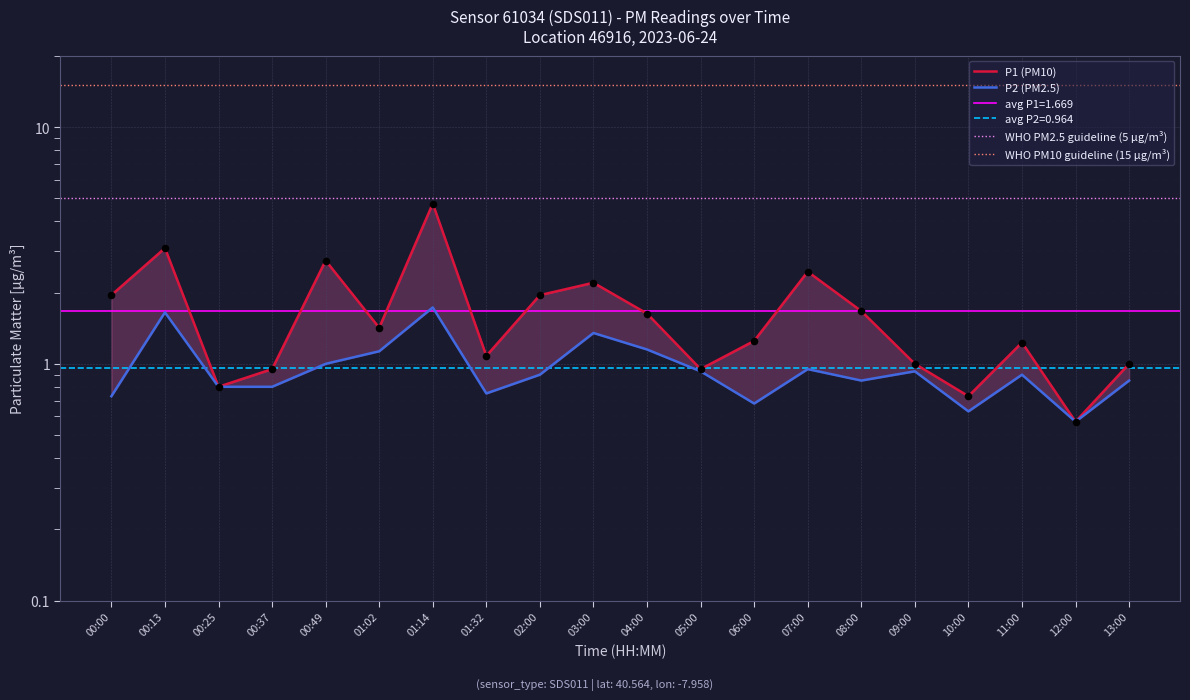

Is the value of P1 at 09:00 greater than the value of P2 at 01:32?

Yes